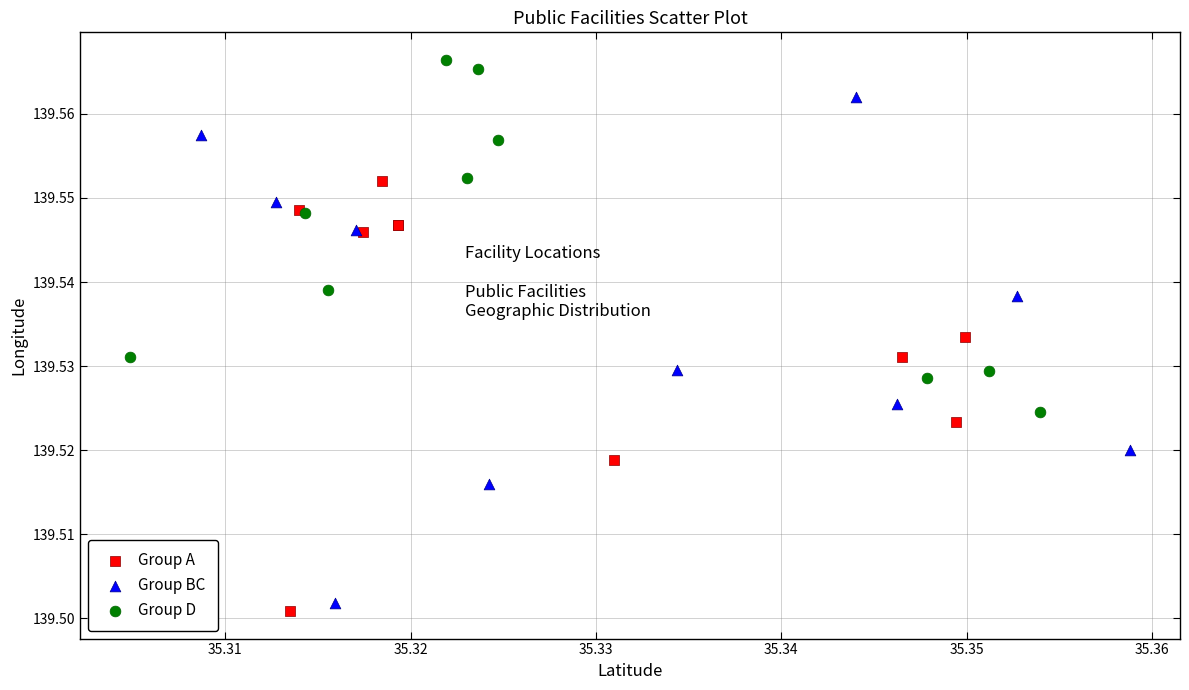

Which series reaches the maximum Y coordinate?

Group D